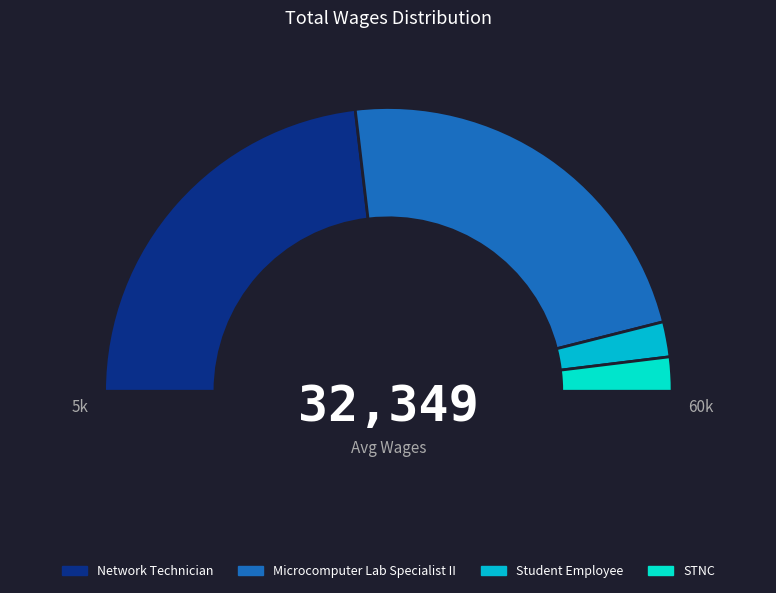

Which slice is the largest?

Network Technician